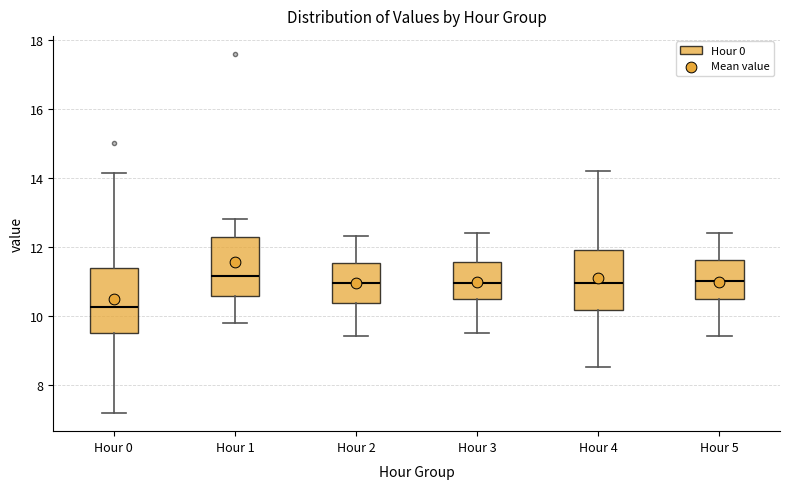

Reading left to right, transcribe this box plot: for each box, give where its median line is, the range the box spans, and where its two whiskers end, as read against the y-axis. The values are not printed on the chart, so give them approximately, as read against the axis.

Hour 0: median 10.2, box 9.6 to 11.4, whiskers 7.2 to 14.2
Hour 1: median 11.2, box 10.6 to 12.2, whiskers 9.8 to 12.8
Hour 2: median 11.0, box 10.4 to 11.6, whiskers 9.4 to 12.4
Hour 3: median 11.0, box 10.4 to 11.6, whiskers 9.6 to 12.4
Hour 4: median 11.0, box 10.2 to 12.0, whiskers 8.6 to 14.2
Hour 5: median 11.0, box 10.4 to 11.6, whiskers 9.4 to 12.4